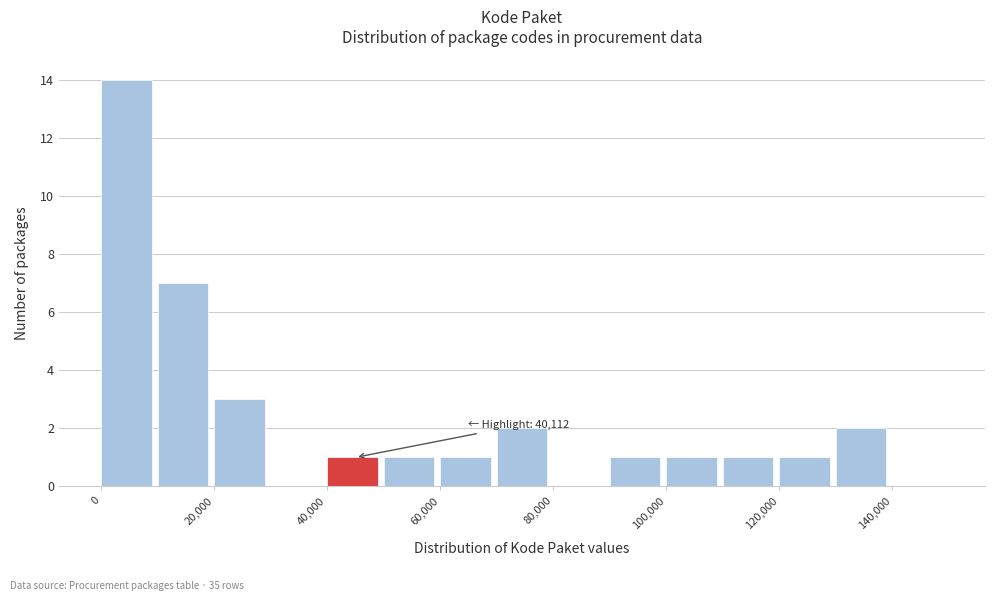

Over which range of the x-axis is the bar tallest?

0 to 10000